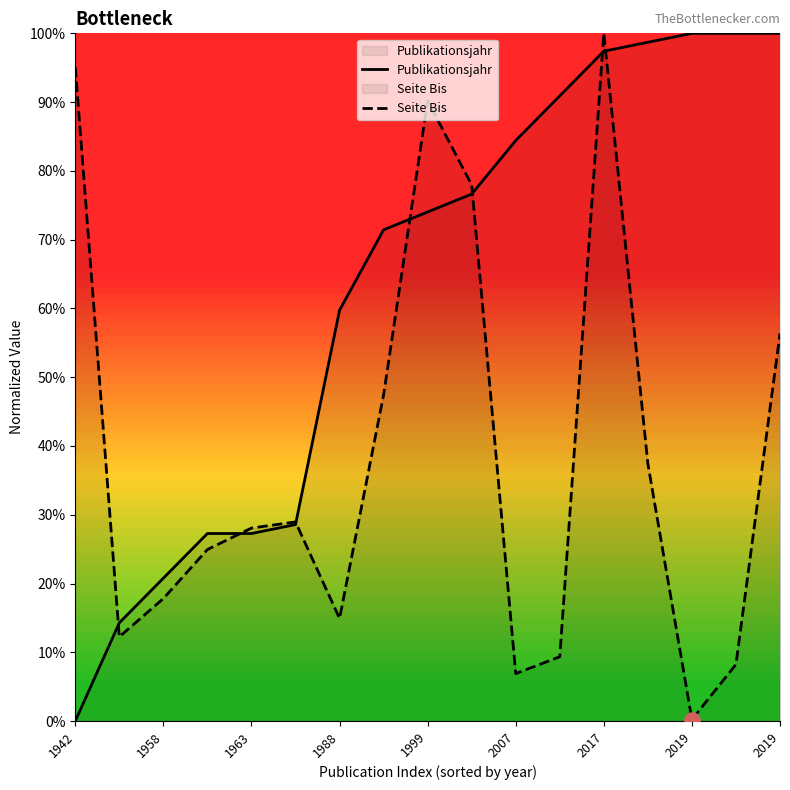

What is the total value across all series at 9?

154.6